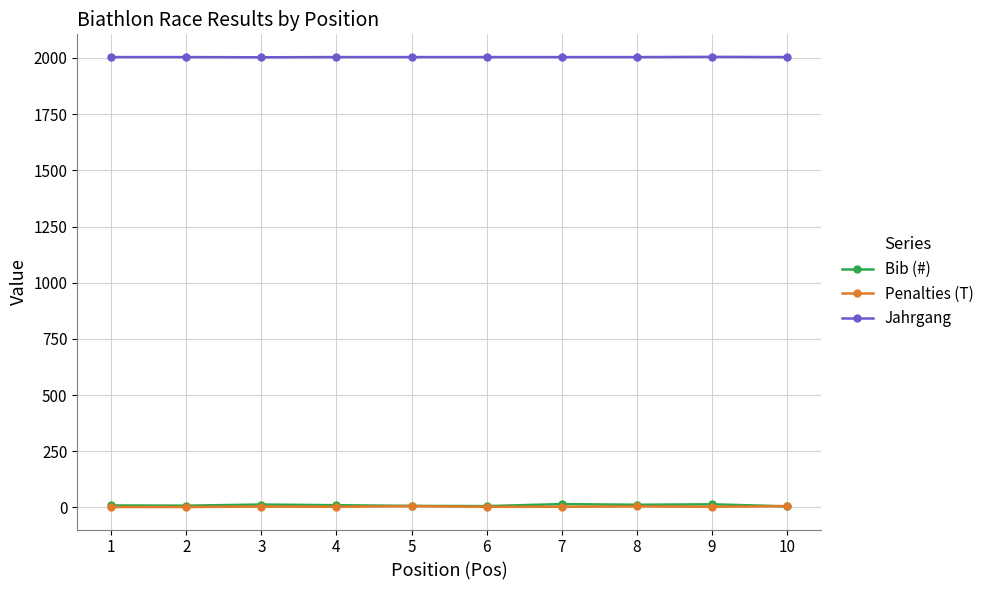

True or false: Penalties (T) and Jahrgang cross at least once.

False